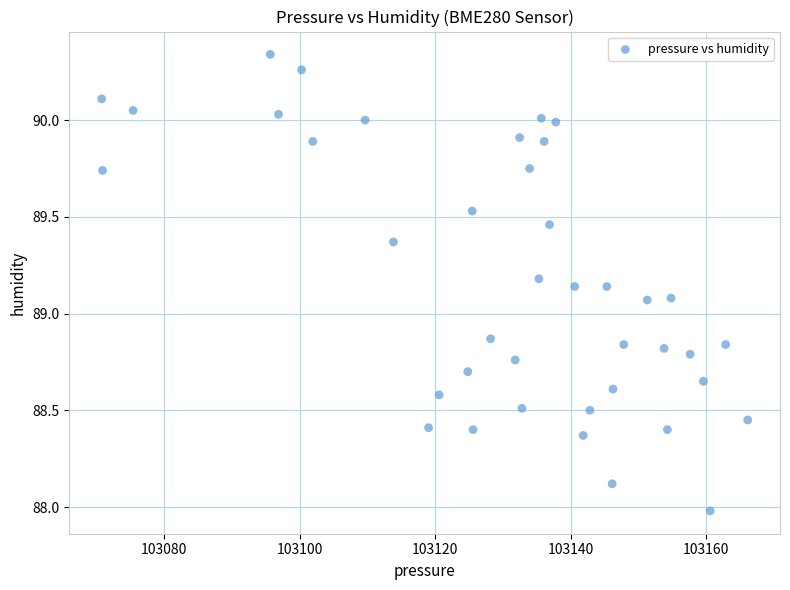

What is the range of Y values (max minus min)?

2.4